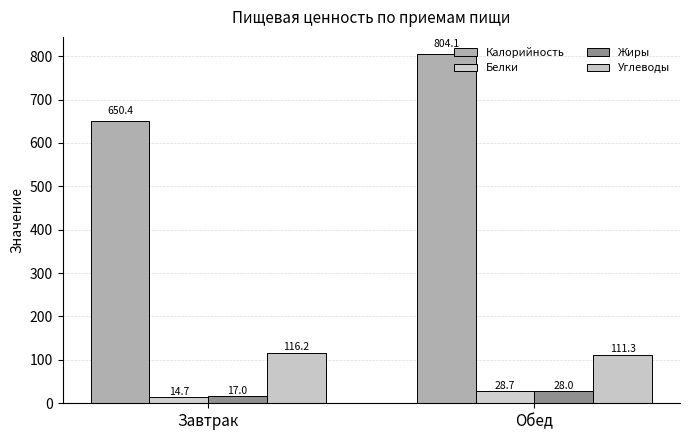

What position from the left is Завтрак?

1